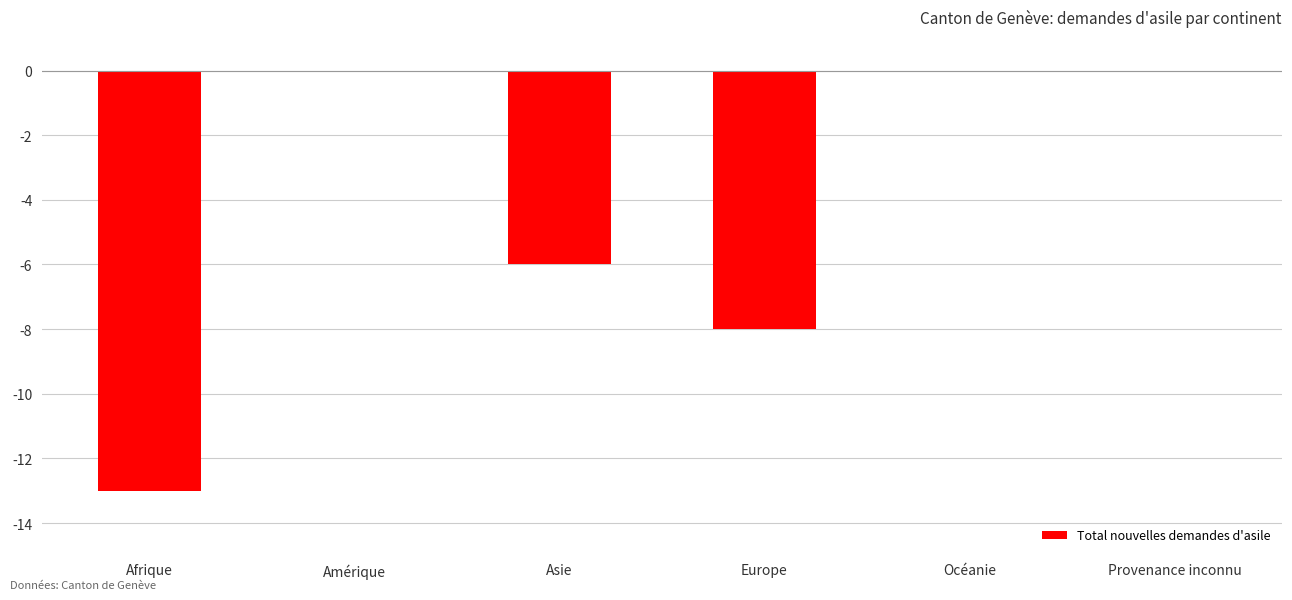

Is it true that the value at Amérique is 0?

True